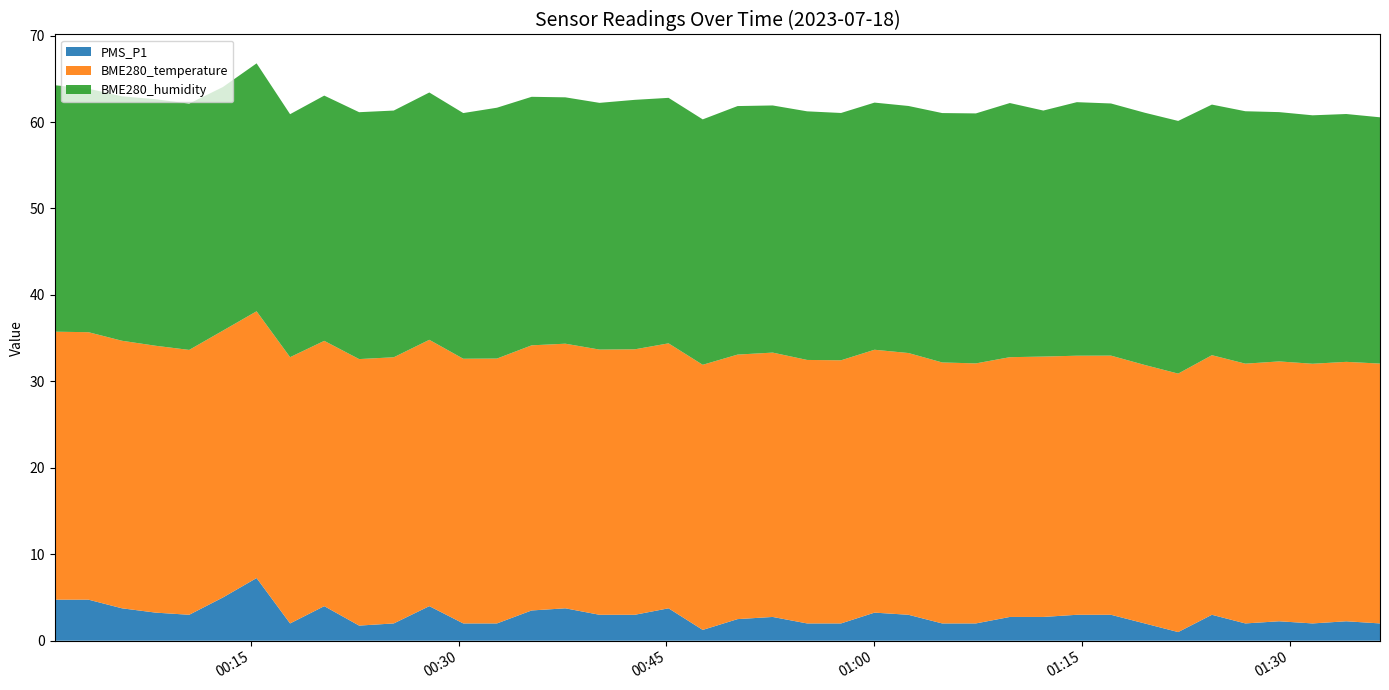

Reading left to right, transcribe all the data shown in this chart.

PMS_P1: 4.8	4.8	3.8	3.2	3.0	5.0	7.2	2.0	4.0	1.8	2.0	4.0	2.0	2.0	3.5	3.8	3.0	3.0	3.8	1.2	2.5	2.8	2.0	2.0	3.2	3.0	2.0	2.0	2.8	2.8	3.0	3.0	2.0	1.0	3.0	2.0	2.2	2.0	2.2	2.0
BME280_temperature: 31.0	30.9	30.9	30.9	30.6	30.9	30.9	30.8	30.7	30.8	30.8	30.8	30.6	30.6	30.7	30.6	30.7	30.7	30.6	30.7	30.6	30.6	30.5	30.4	30.4	30.3	30.2	30.1	30.1	30.1	30.0	30.0	29.9	29.9	30.0	30.1	30.1	30.0	30.0	30.1
BME280_humidity: 28.5	28.2	28.3	28.5	28.5	28.2	28.7	28.1	28.4	28.6	28.5	28.6	28.4	29.0	28.8	28.5	28.5	28.9	28.4	28.4	28.8	28.6	28.8	28.6	28.6	28.6	28.9	28.9	29.4	28.5	29.3	29.2	29.2	29.2	29.0	29.2	28.8	28.7	28.7	28.5